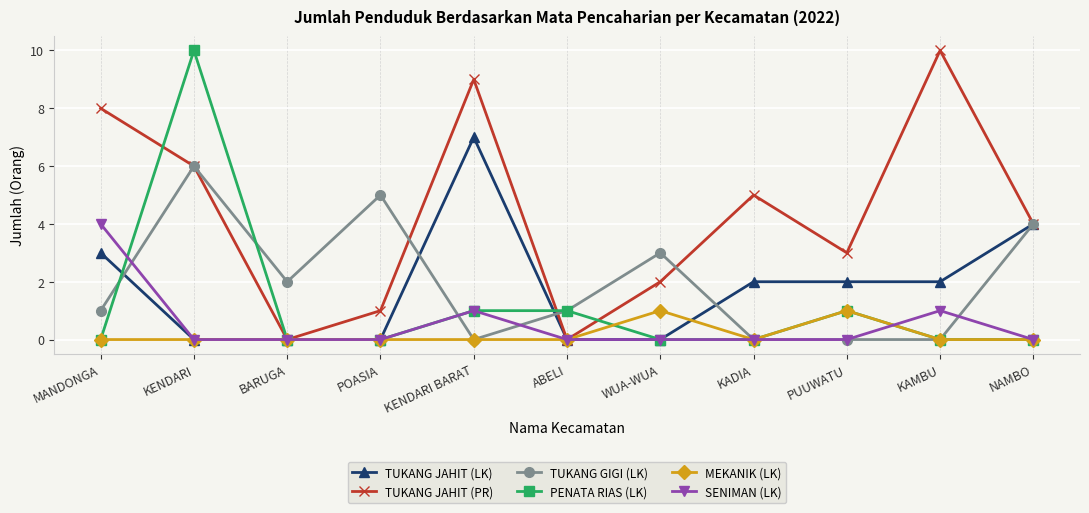

How many interior local valleys does the TUKANG JAHIT (PR) series have?

3